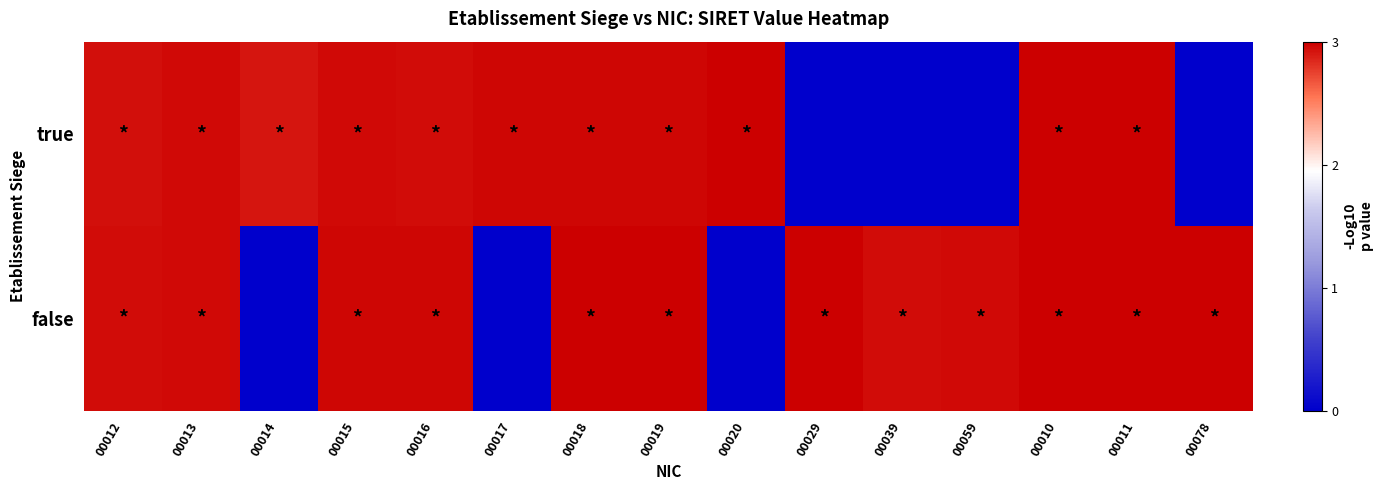

Which series has the largest total across all categories?

false